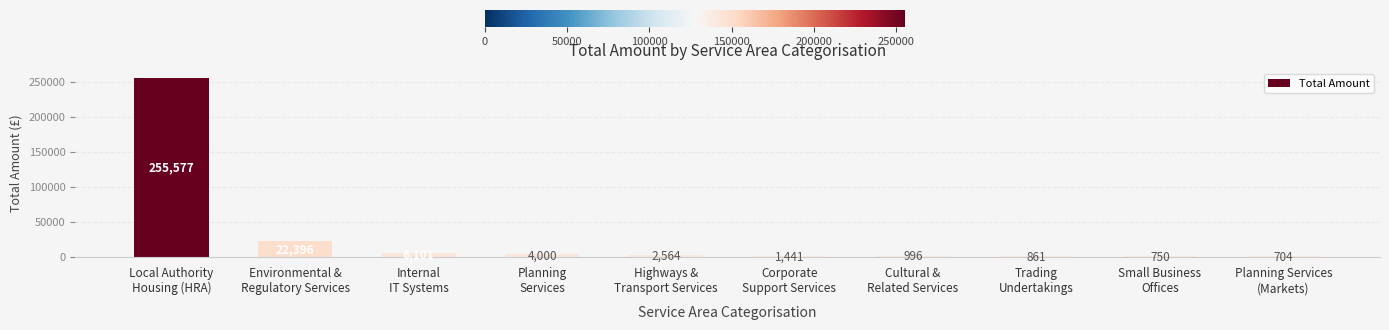

Does the chart contain stacked bars?

No